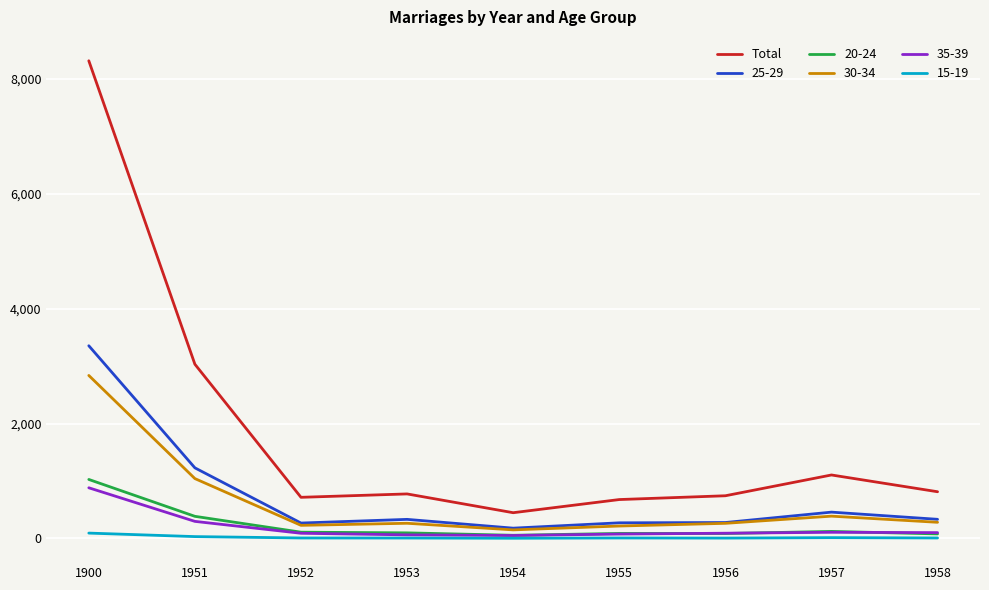

True or false: 15-19 has a value of 9 at 1952.

True